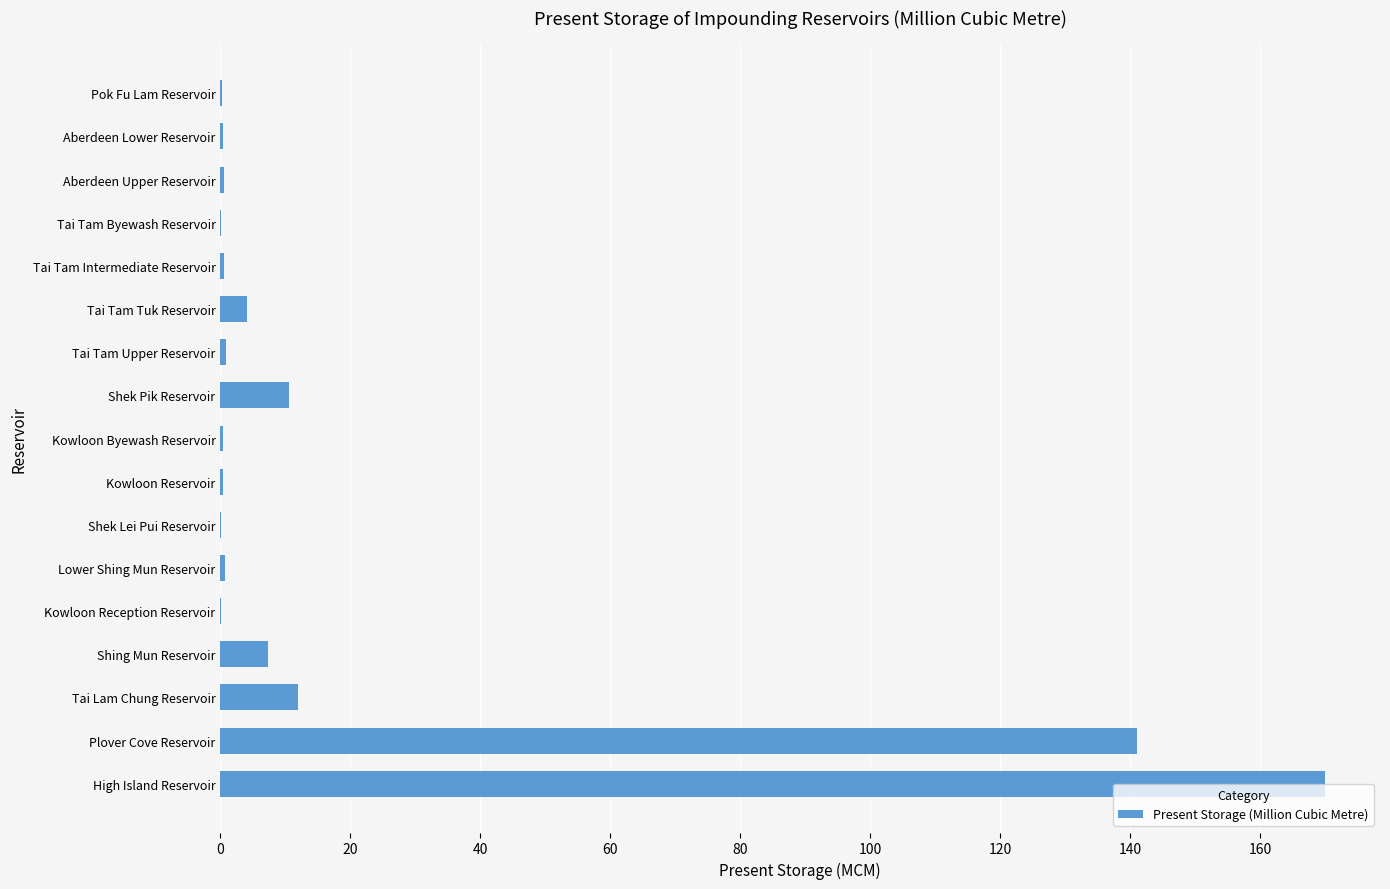

Which label corresponds to the largest value in the chart?

High Island Reservoir